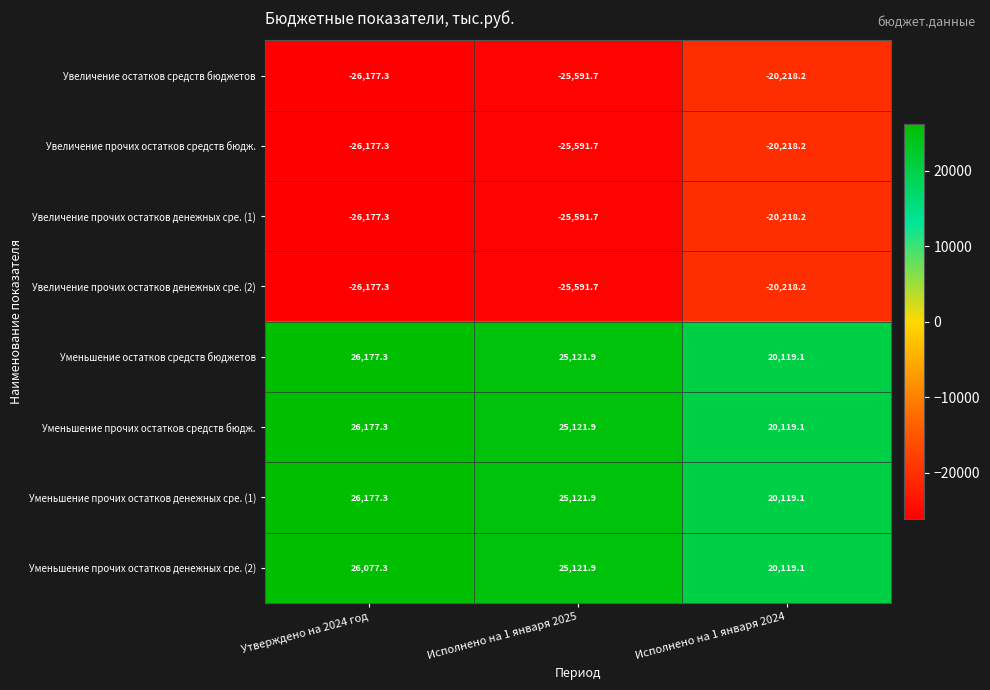

Count the number of data series in this chart.

8